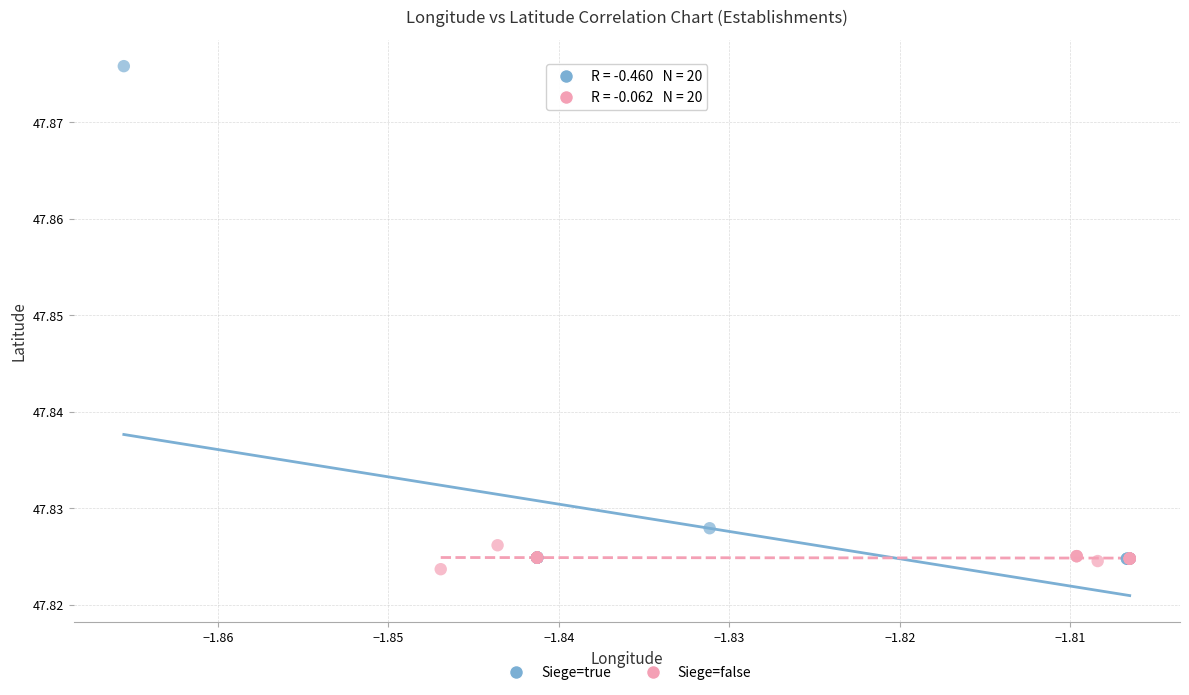

Which series has the largest Y range (max minus min)?

Siege=true